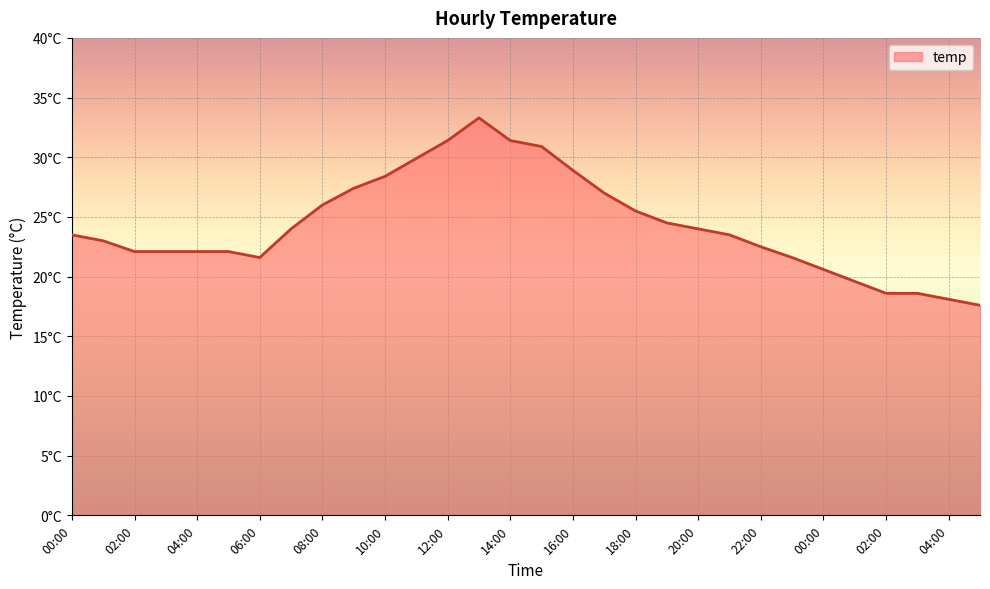

Reading right to left, extract all data points from this chart.

17.6	18.1	18.6	18.6	19.6	20.6	21.6	22.5	23.5	24.0	24.5	25.5	27.0	28.9	30.9	31.4	33.3	31.4	29.9	28.4	27.4	26.0	24.0	21.6	22.1	22.1	22.1	22.1	23.0	23.5